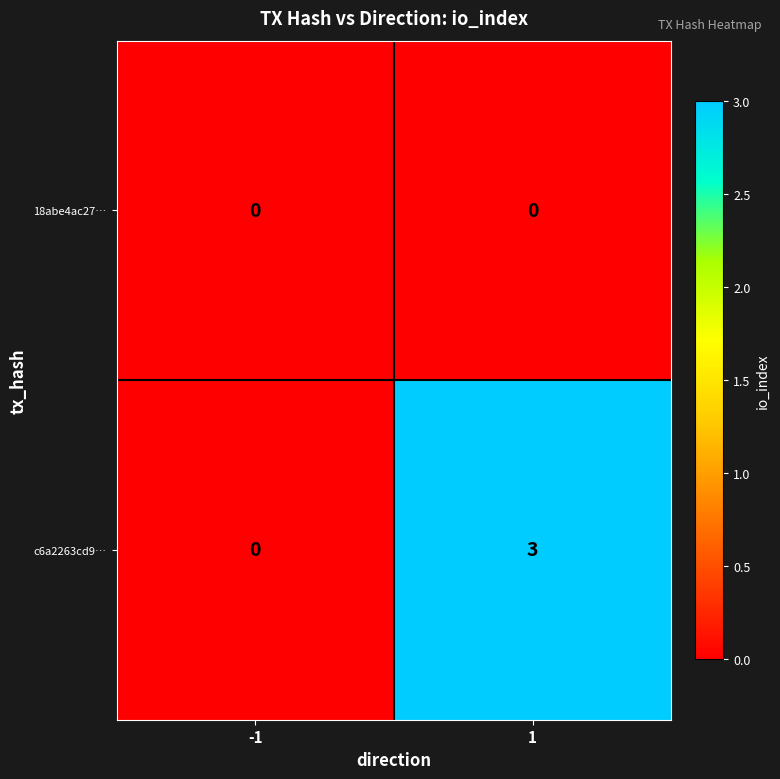

The value of c6a2263cd9… at 1 is 1. True or false?

False